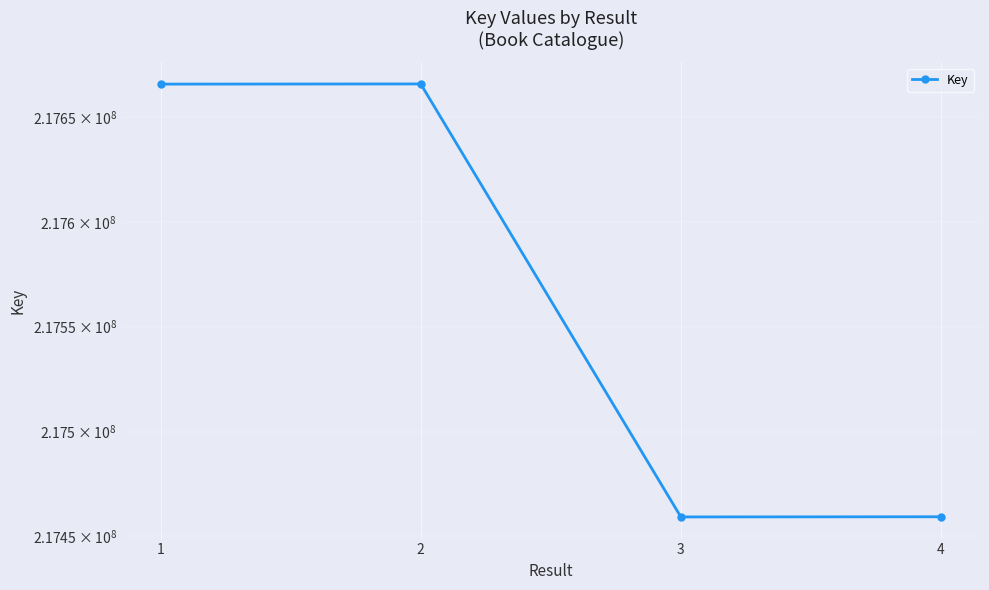

How many interior local peaks (higher than both neighbors) does the data have?

1